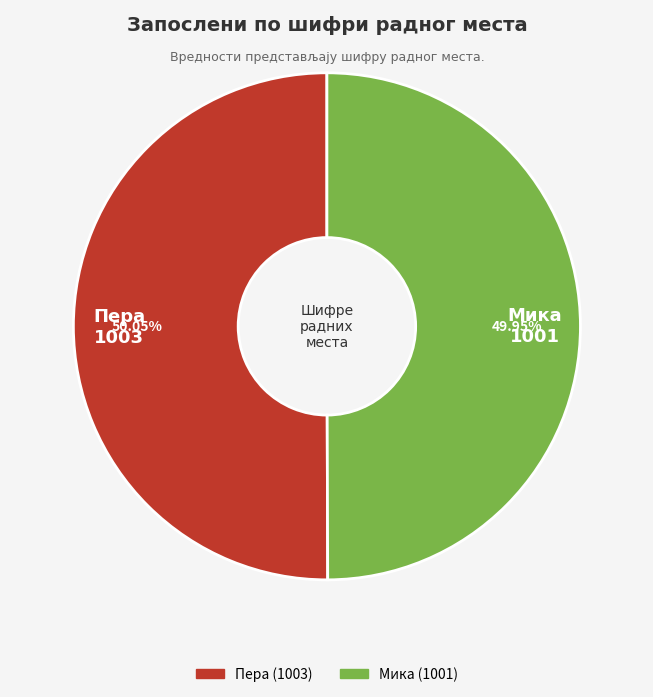

Count the number of slices in the pie.

2